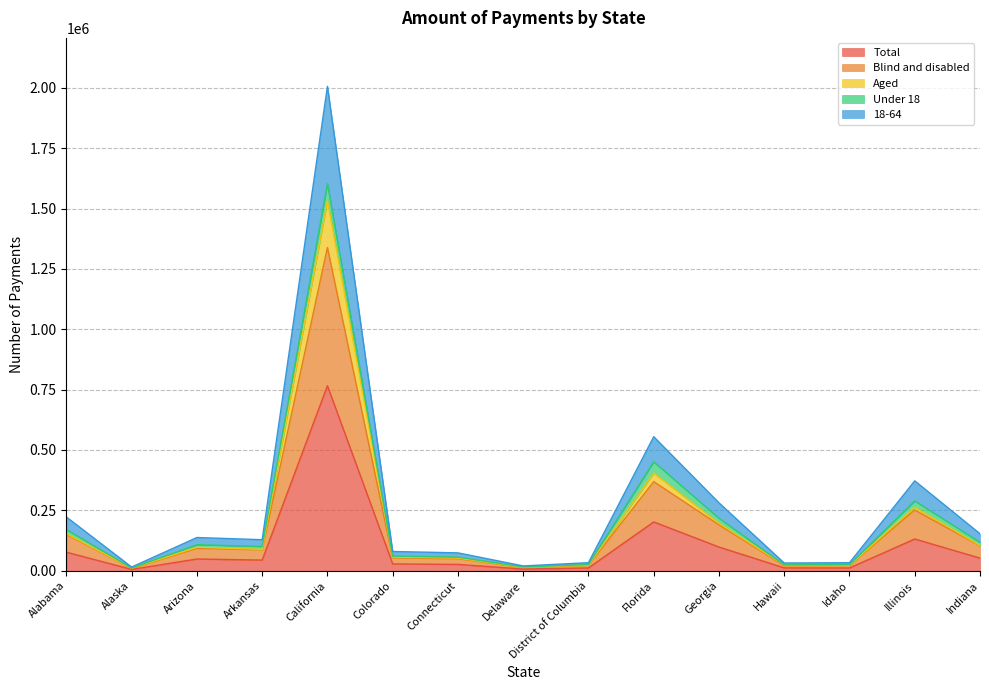

At which label does Total reach its peak?

California